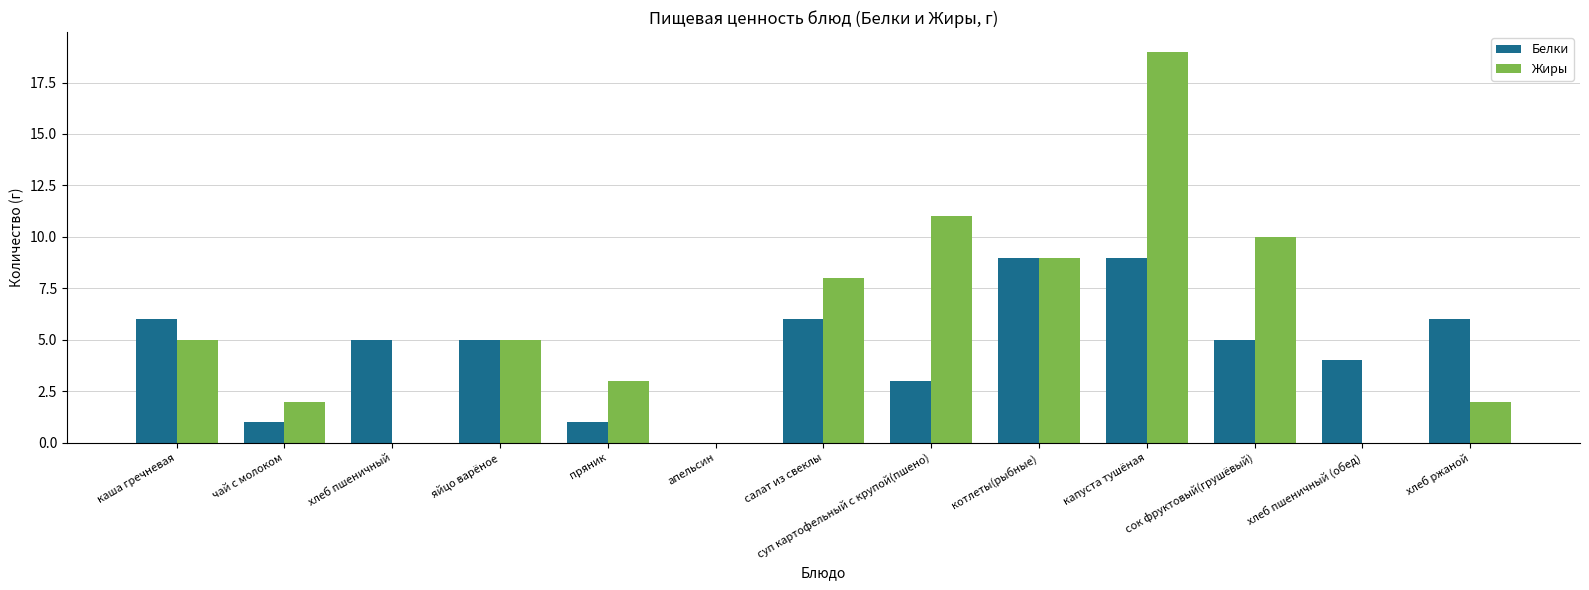

What is the total value across all series at пряник?

4